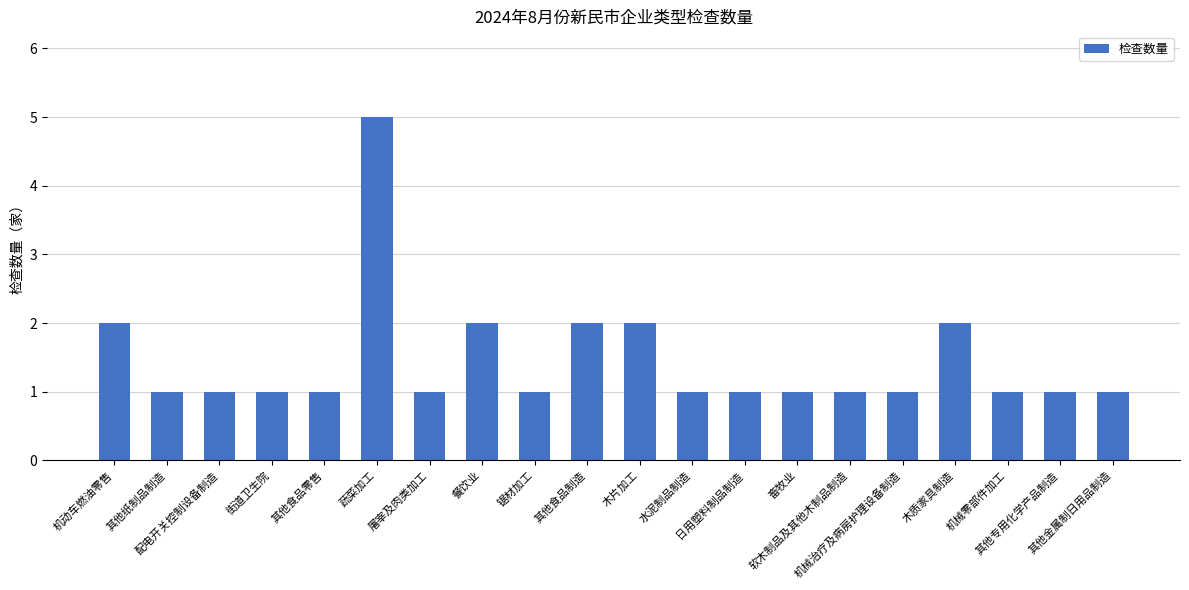

What is the ratio of the value at 配电开关控制设备制造 to the value at 机械零部件加工?

1.0